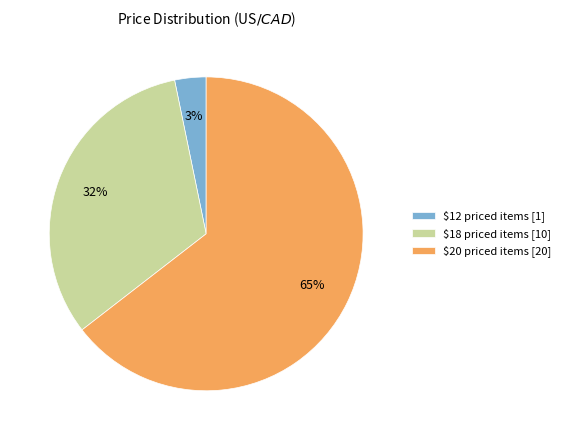

How many segments does this pie chart have?

3